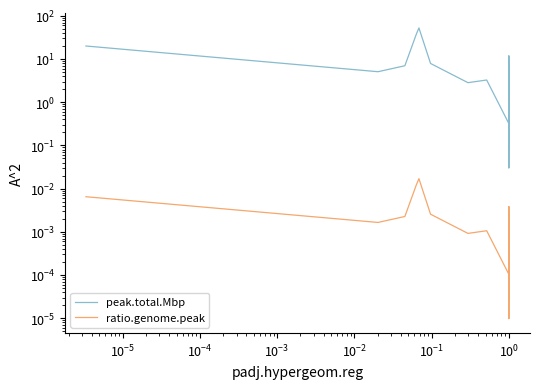

Between 36 and 23, which is larger?

36